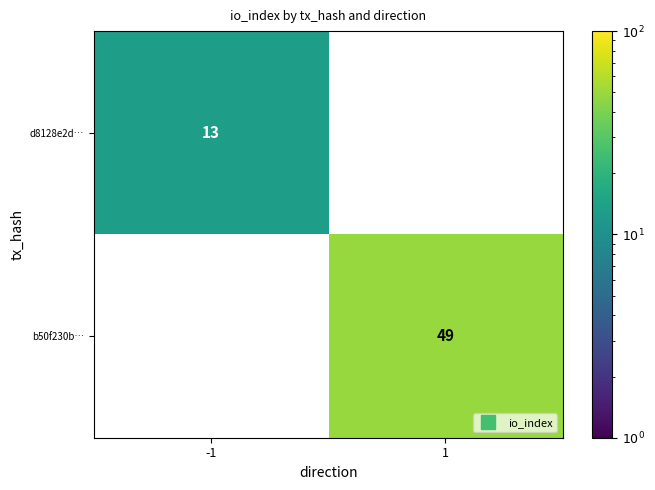

Where is d8128e2d… nearest to the value 13?

-1